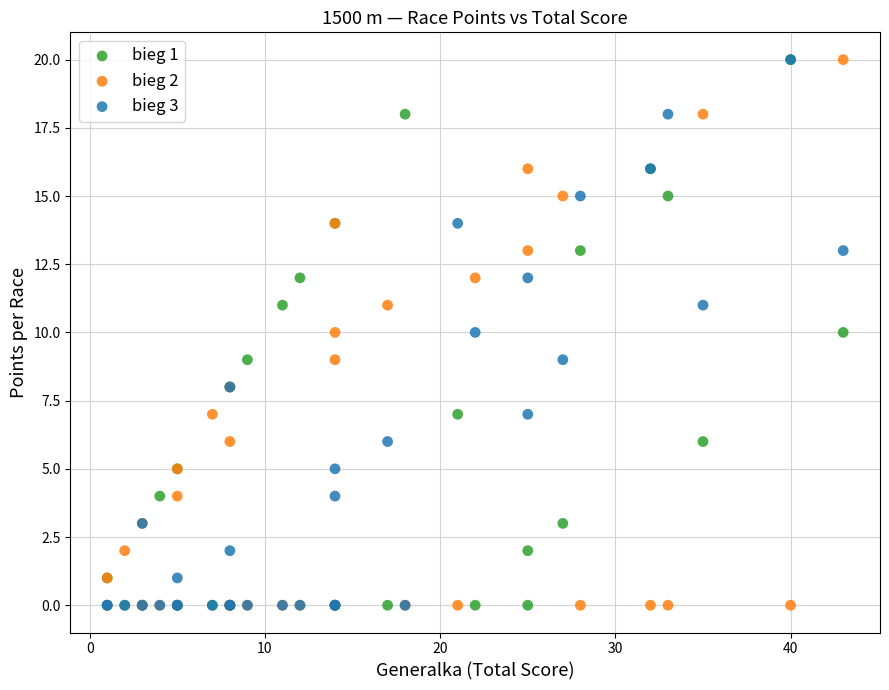

What are all the series names shown in the legend?

bieg 1, bieg 2, bieg 3